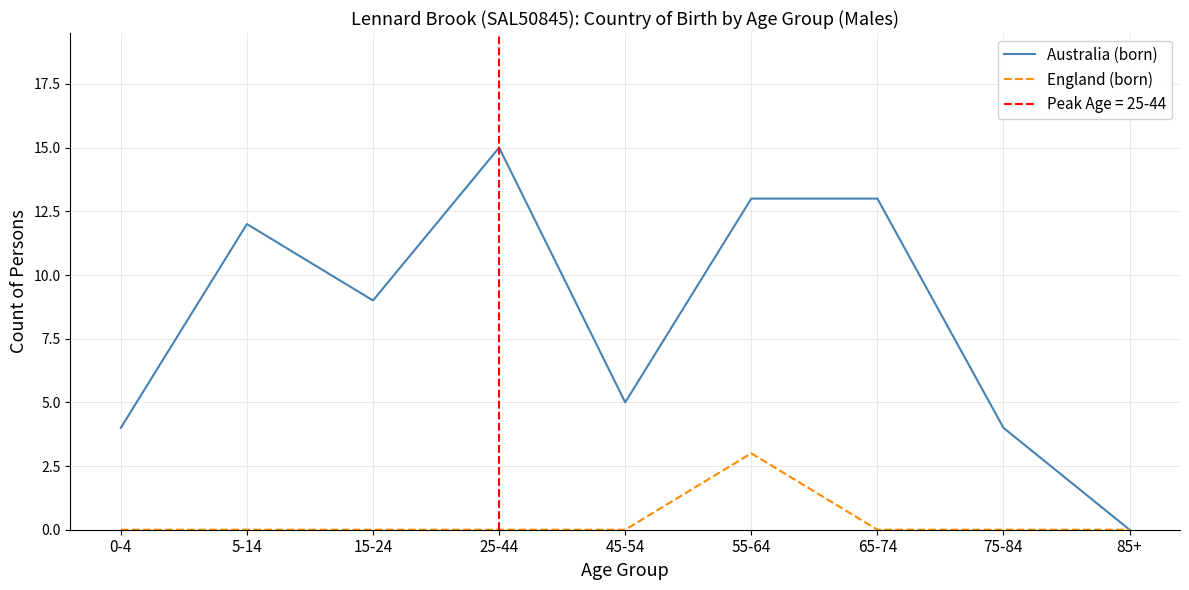

Rank the series by their maximum value, from lowest to highest.

England (born), Australia (born)